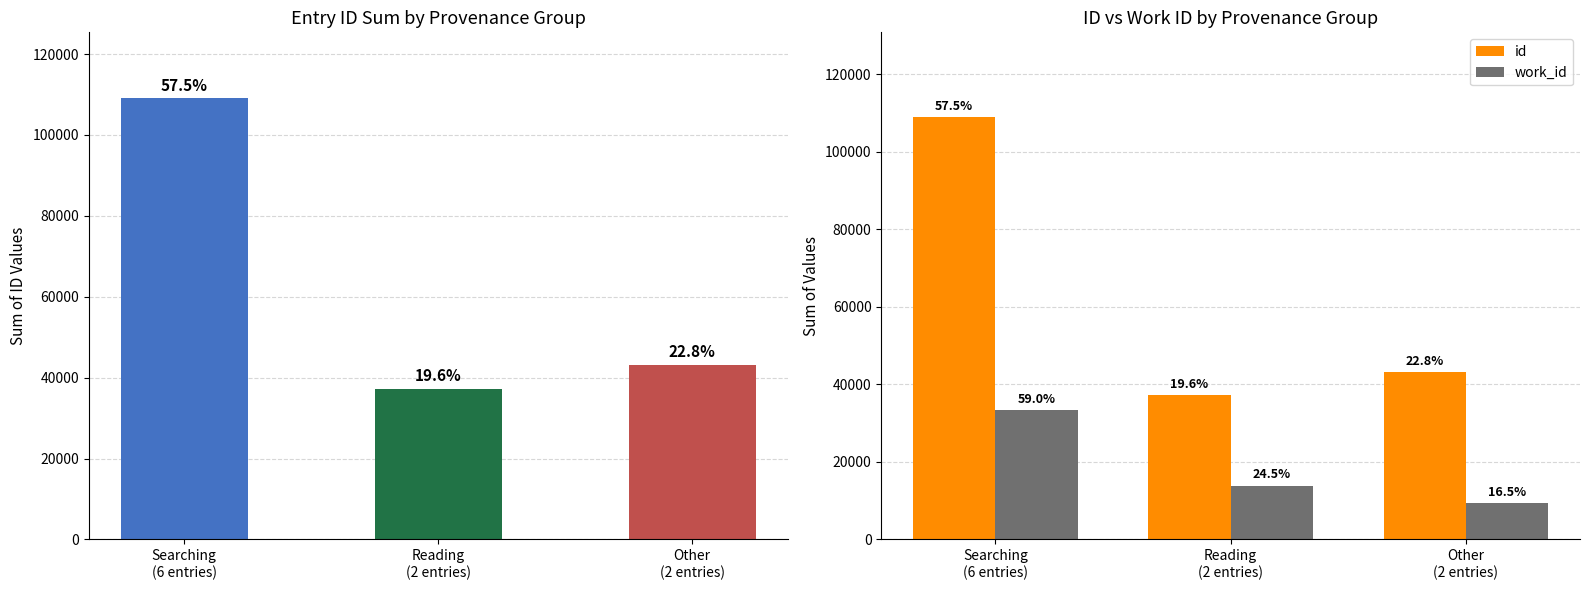

The id series shows 170875 at Searching
(6 entries). True or false?

False